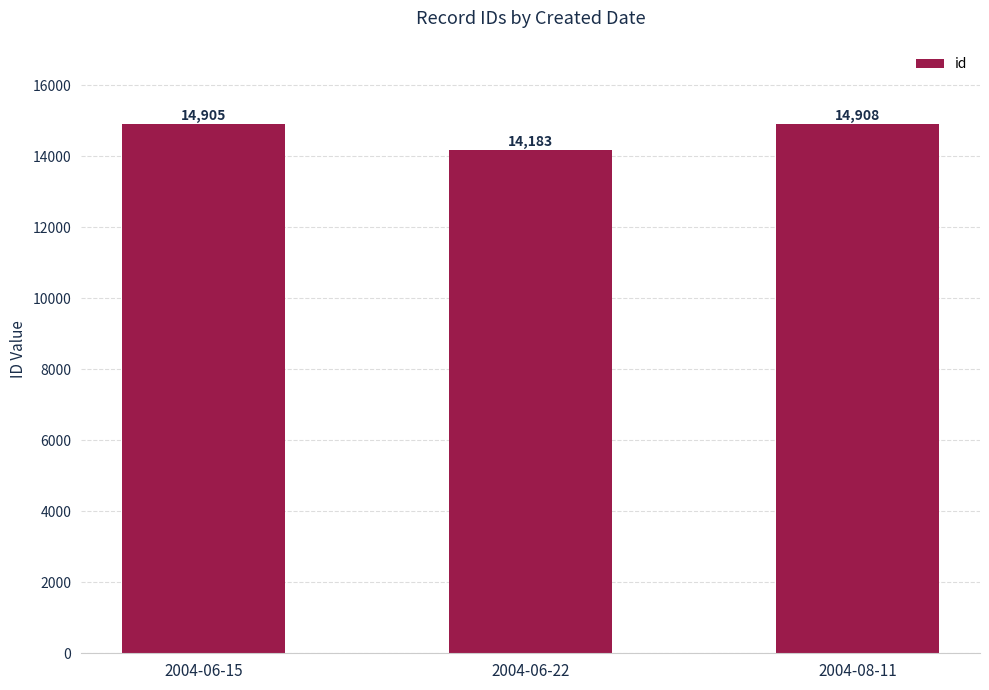

What position from the left is 2004-06-15?

1